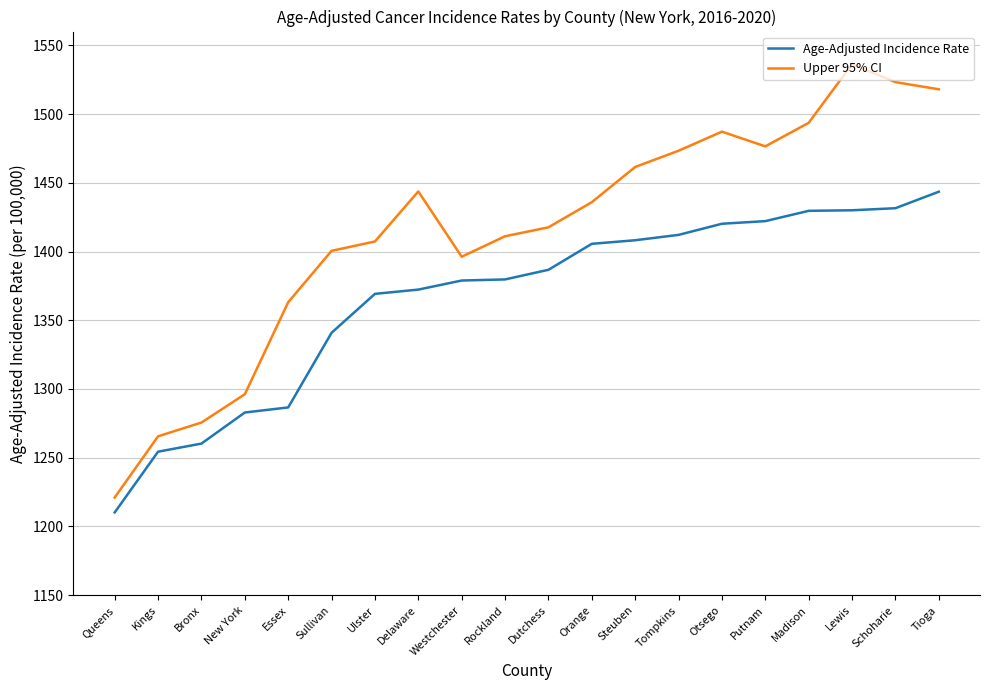

Which series changed the most between Ulster and Putnam?

Upper 95% CI